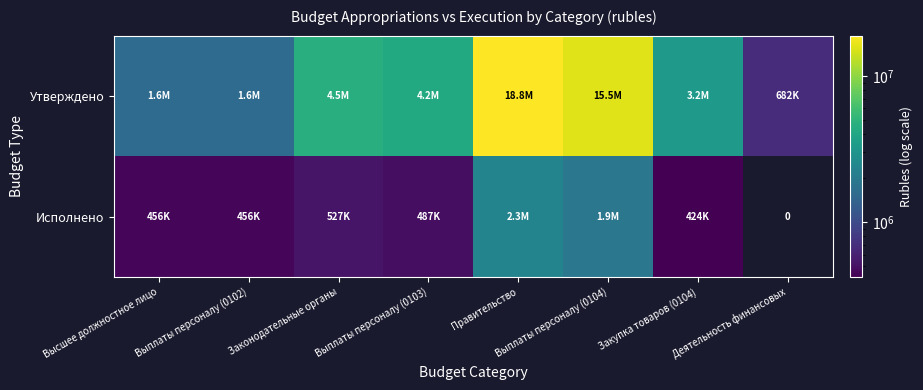

At which category is the sum across all series the highest?

Правительство